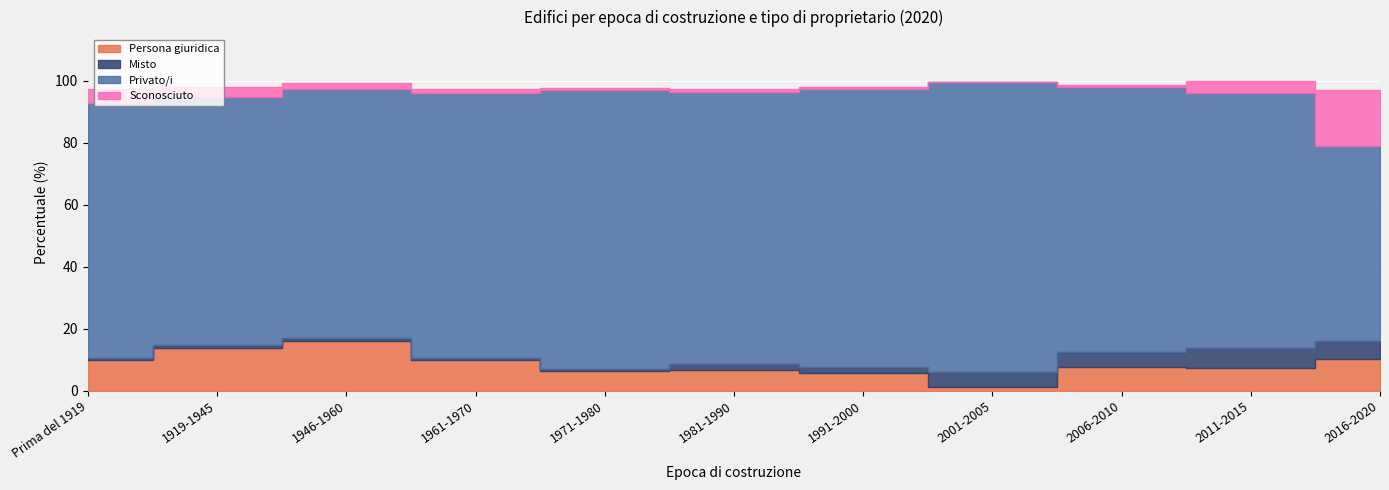

How many data points in Persona giuridica are less than 7?

4